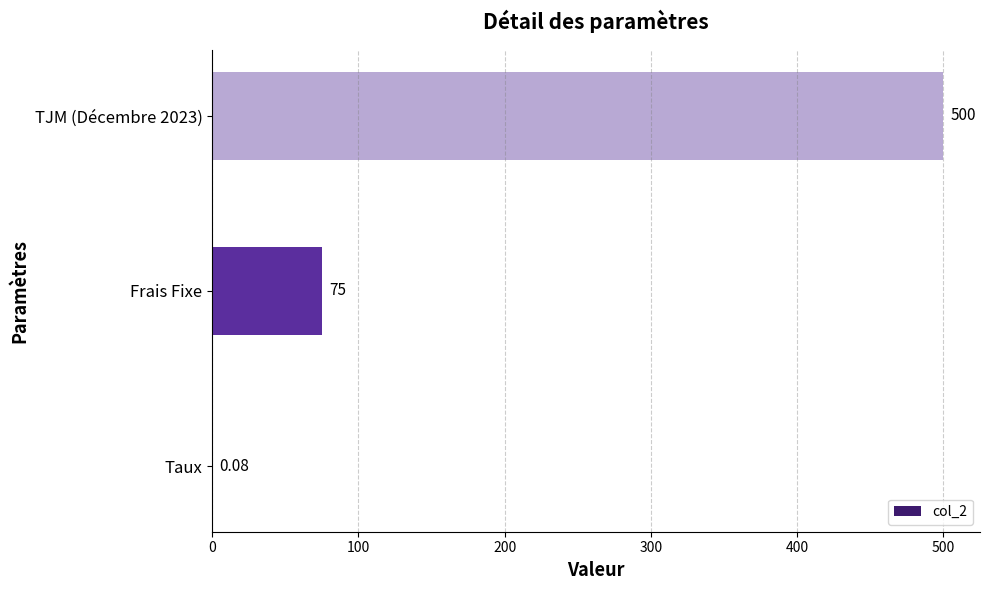

Between Taux and TJM (Décembre 2023), which is larger?

TJM (Décembre 2023)